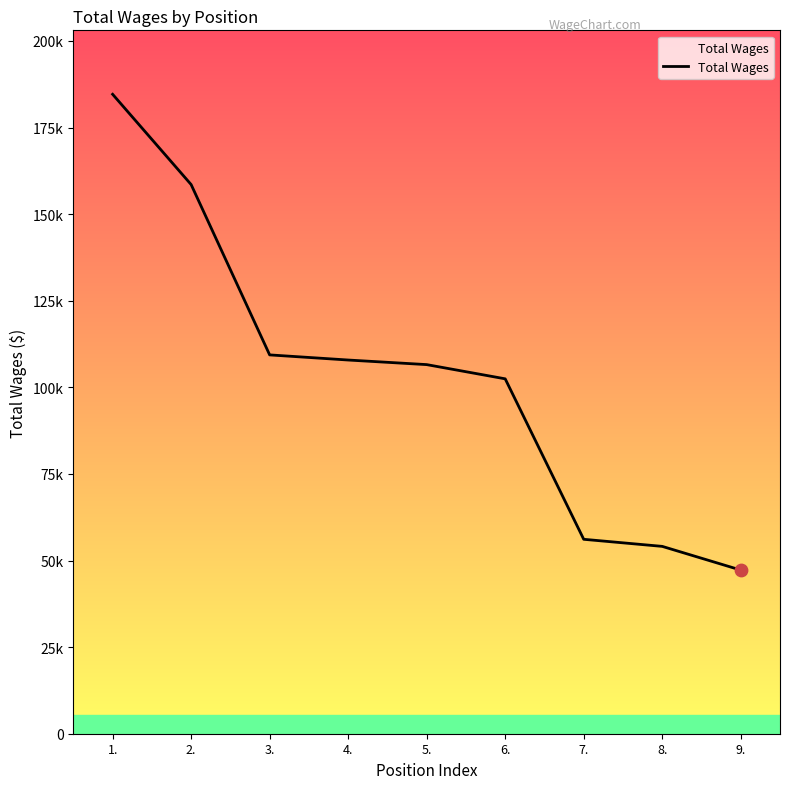

What is the change in value from 1. to 8.?

-130520